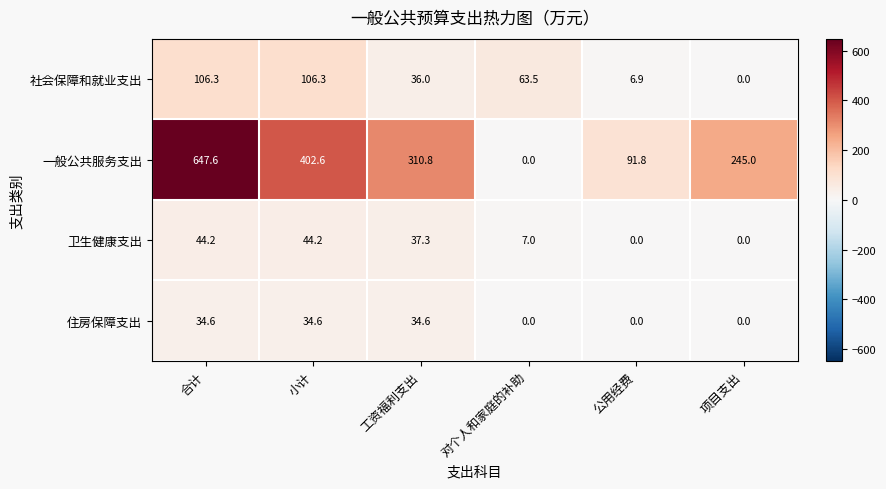

Which series has the widest spread of values?

一般公共服务支出